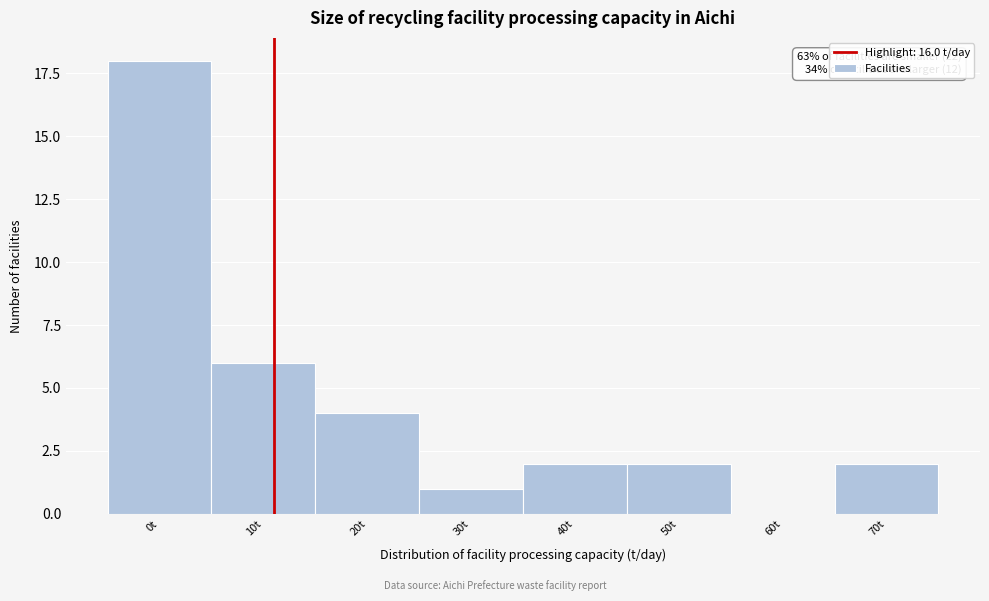

Reading left to right, transcribe all the data shown in this chart.

0t=18	10t=6	20t=4	30t=1	40t=2	50t=2	60t=0	70t=2